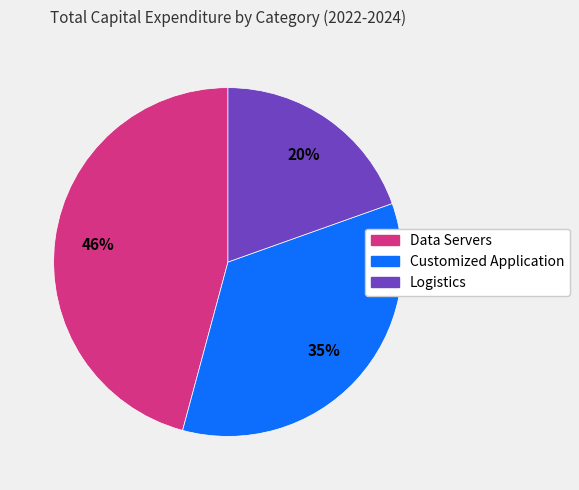

What is the smallest slice in the pie chart?

Logistics